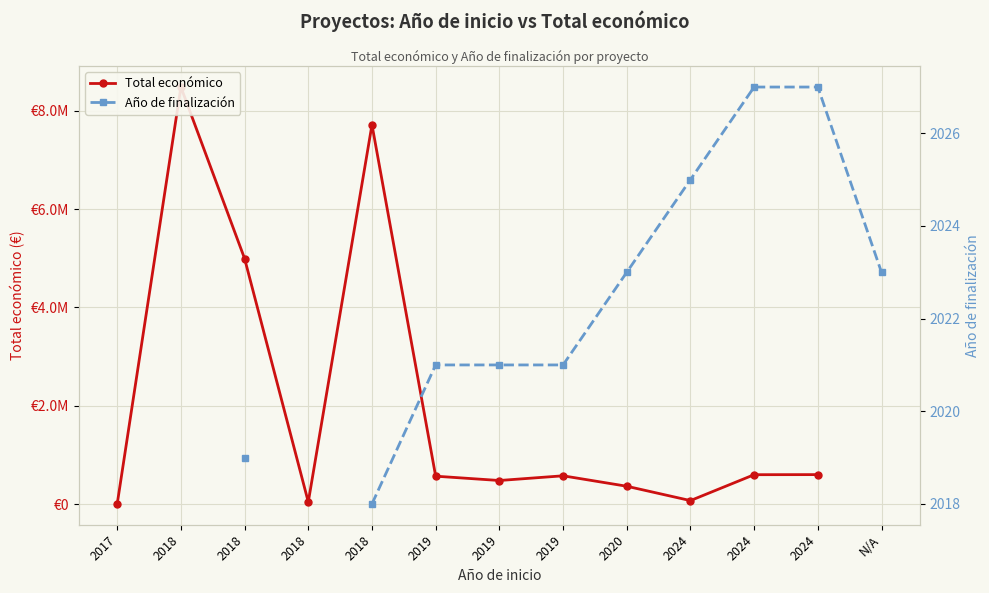

What is the greatest value displayed?

8484999.0